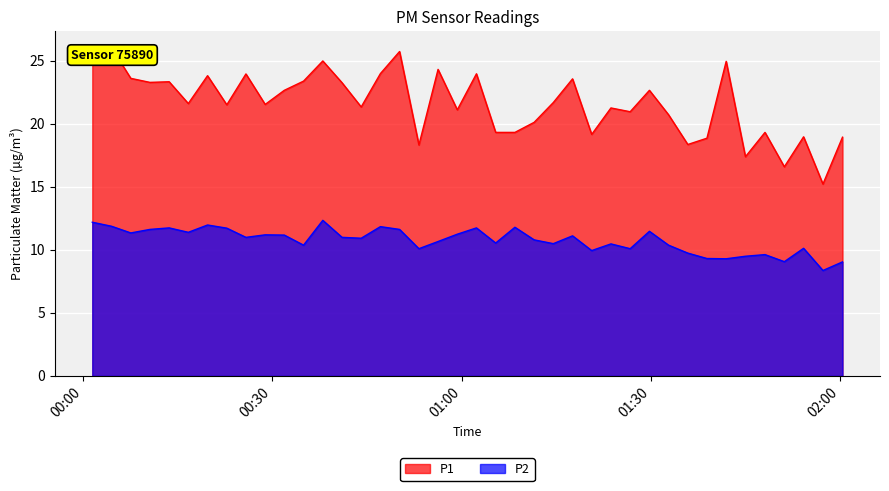

What is the maximum value for P2?

12.3